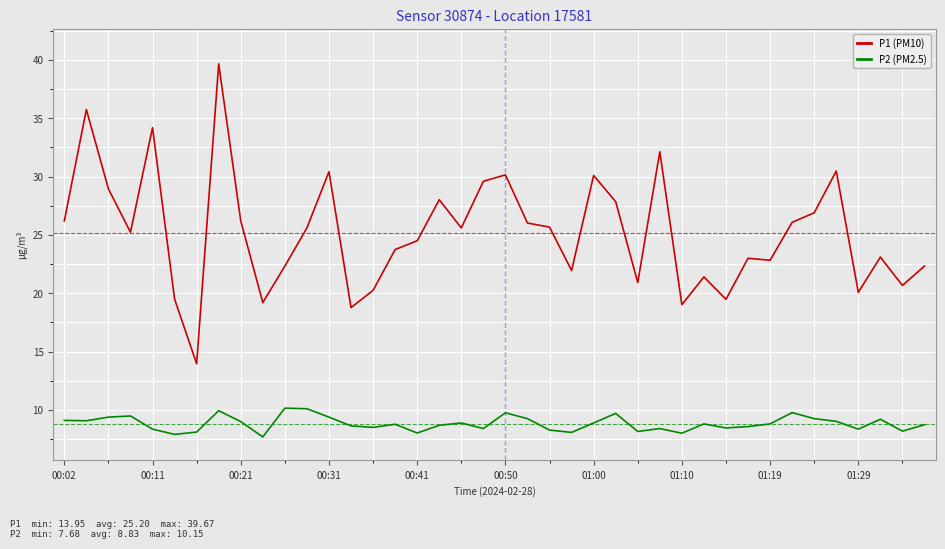

Is this an area chart (filled region under the line)?

No